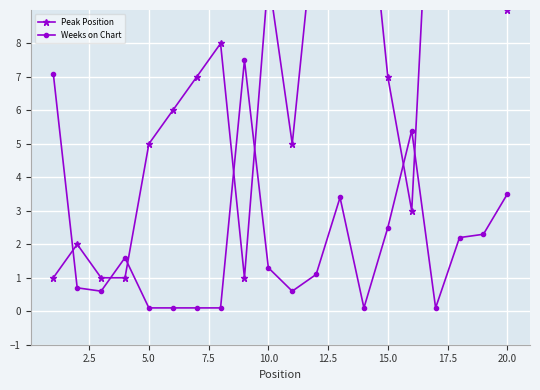

What is the difference between the maximum and minimum values in the Weeks on Chart series?

7.4